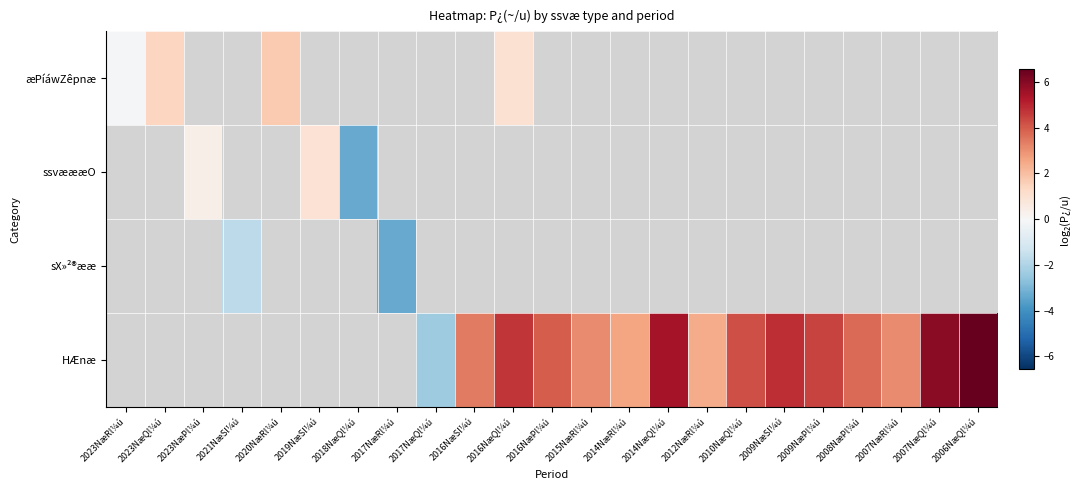

Which series changed the most between 2010NæQl¼ú and 2006NæQl¼ú?

HÆnæ